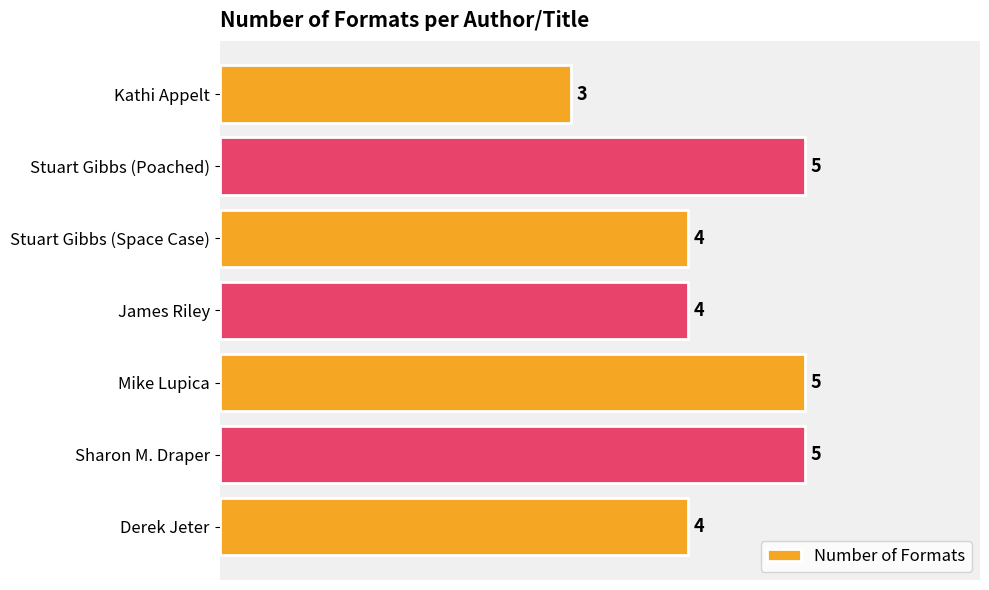

What is the average value?

4